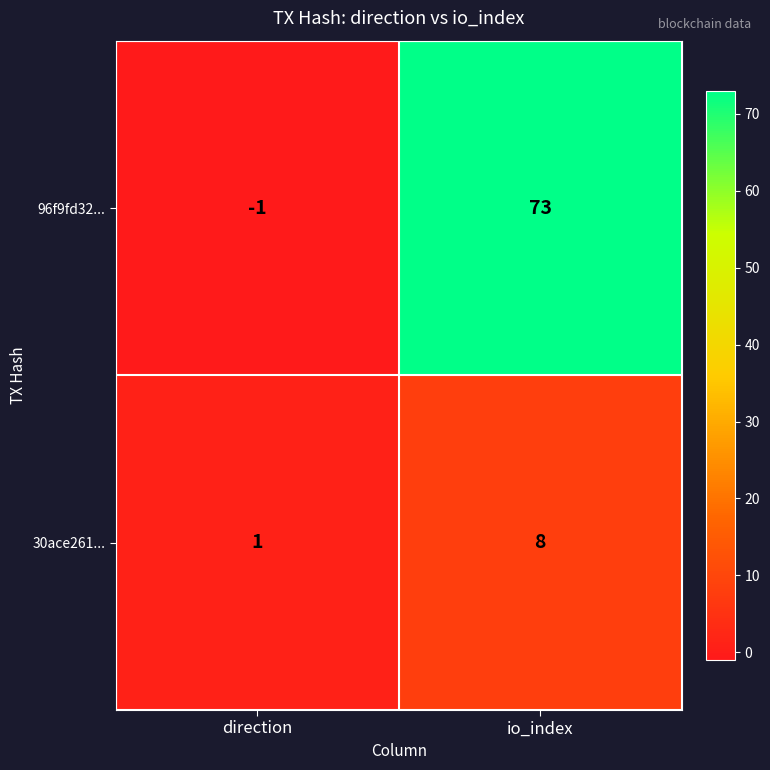

At which category is the sum across all series the highest?

io_index